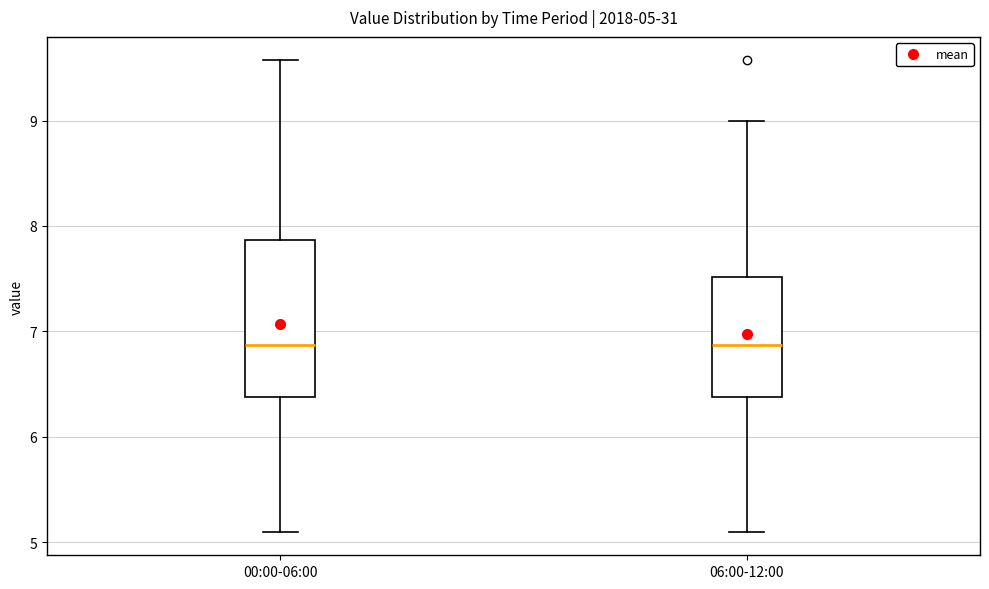

Which box is the tallest, from its lower edge to its upper edge?

00:00-06:00